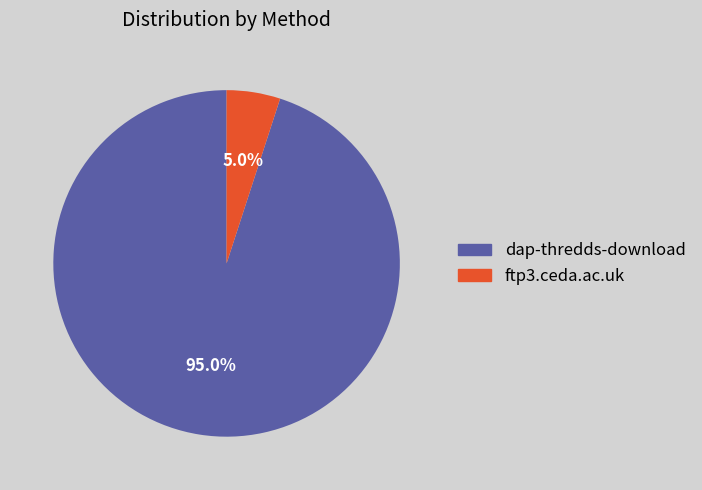

What is the majority slice?

dap-thredds-download